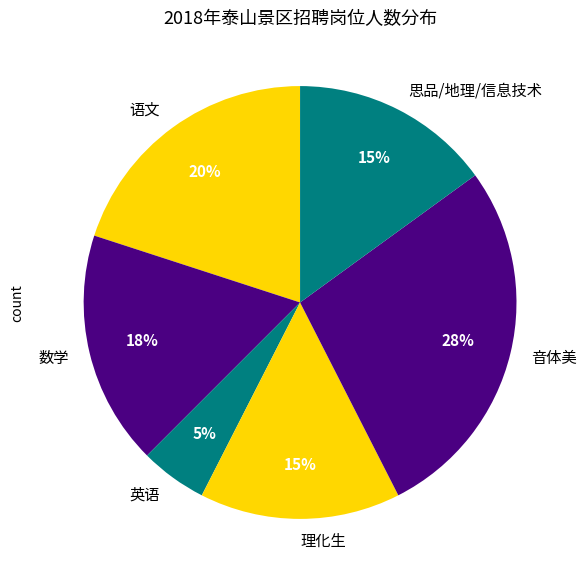

Do 语文 and 理化生 together represent more than half of the pie?

No